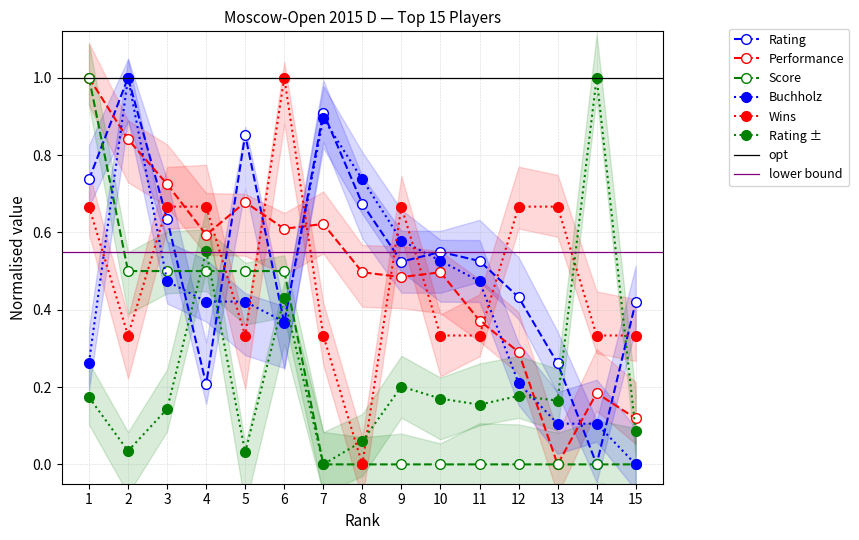

How many lines are shown in the chart?

6